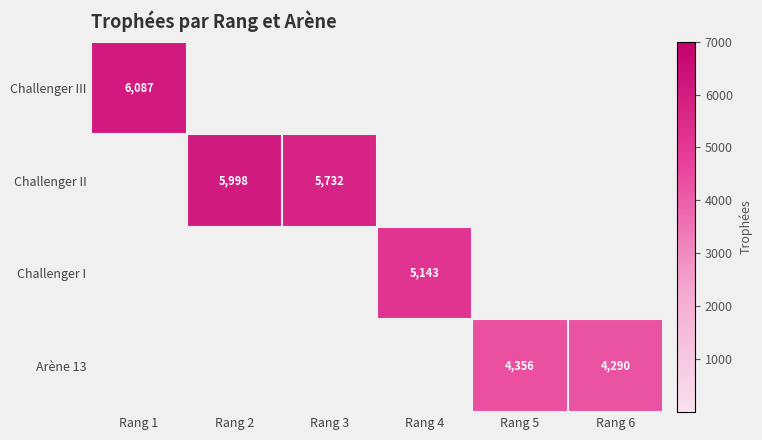

The value of Arène 13 at Rang 6 is 6589. True or false?

False